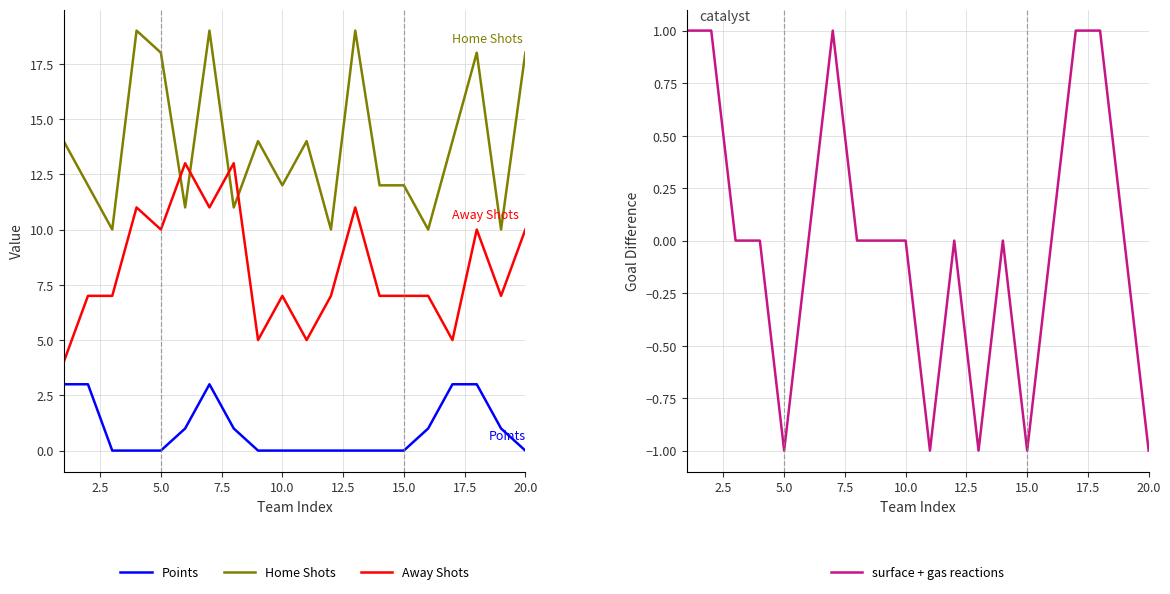

How many interior local valleys does the surface + gas reactions series have?

4